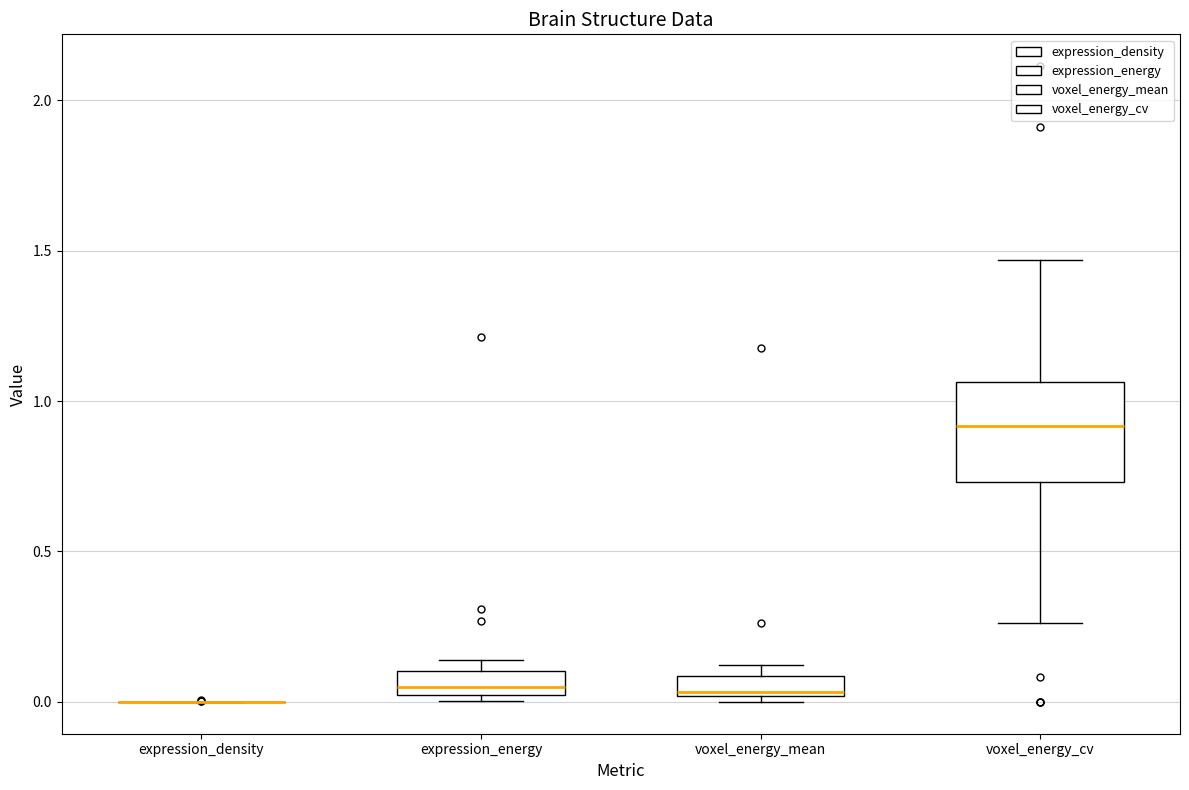

Which box is the tallest, from its lower edge to its upper edge?

voxel_energy_cv